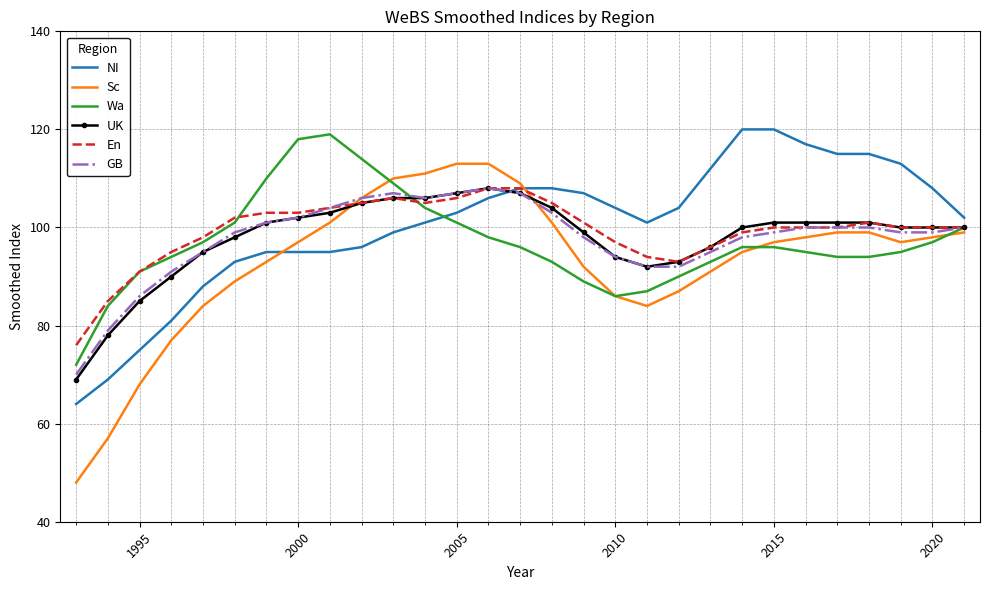

Count the number of data series in this chart.

6